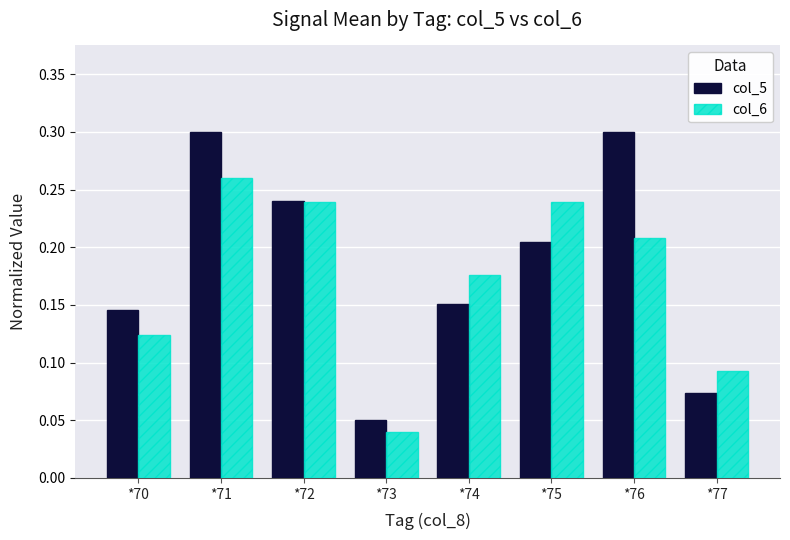

At which label is col_6 closest to 0?

*73